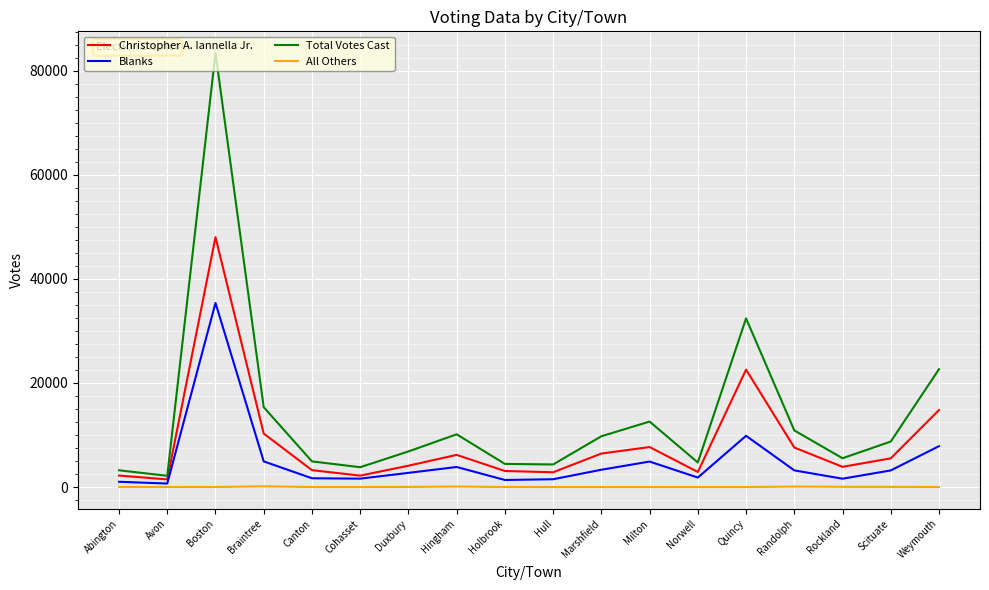

What are all the series names shown in the legend?

Christopher A. Iannella Jr., Blanks, Total Votes Cast, All Others